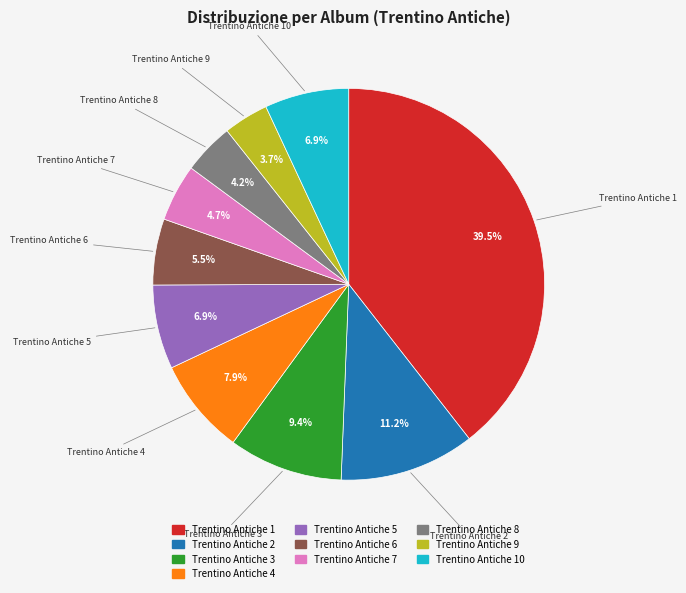

Does any single category account for the majority?

No